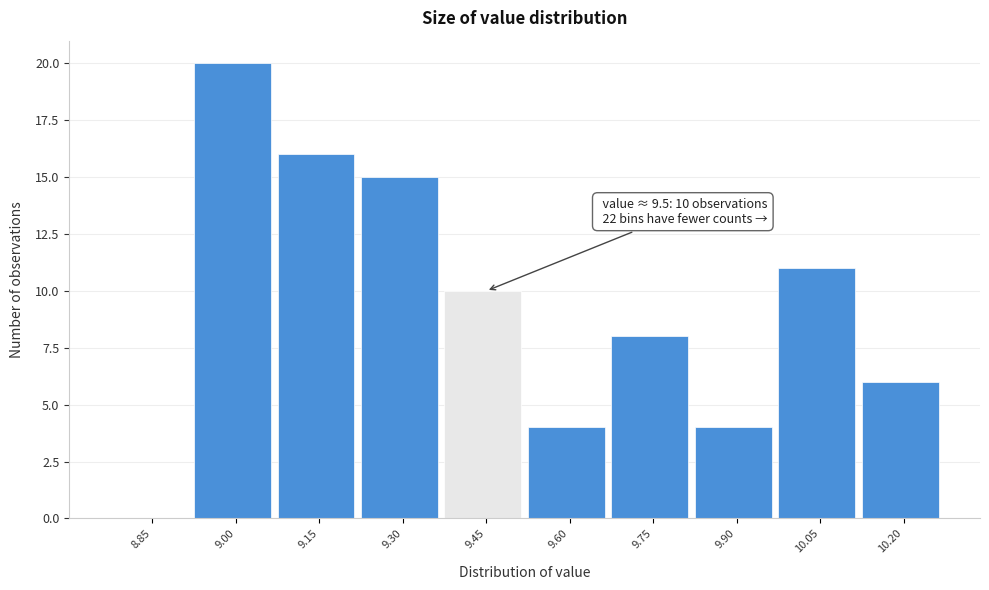

Reading left to right, transcribe all the data shown in this chart.

8.85=0	9.00=20	9.15=16	9.30=15	9.45=10	9.60=4	9.75=8	9.90=4	10.05=11	10.20=6